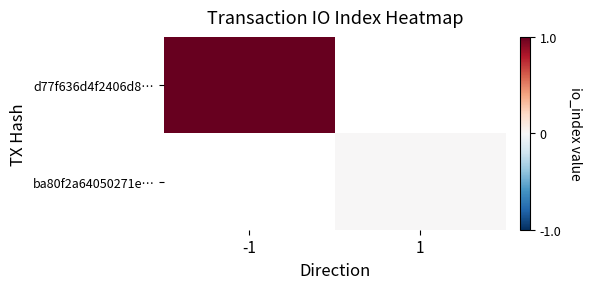

How many categories are shown in the chart?

2